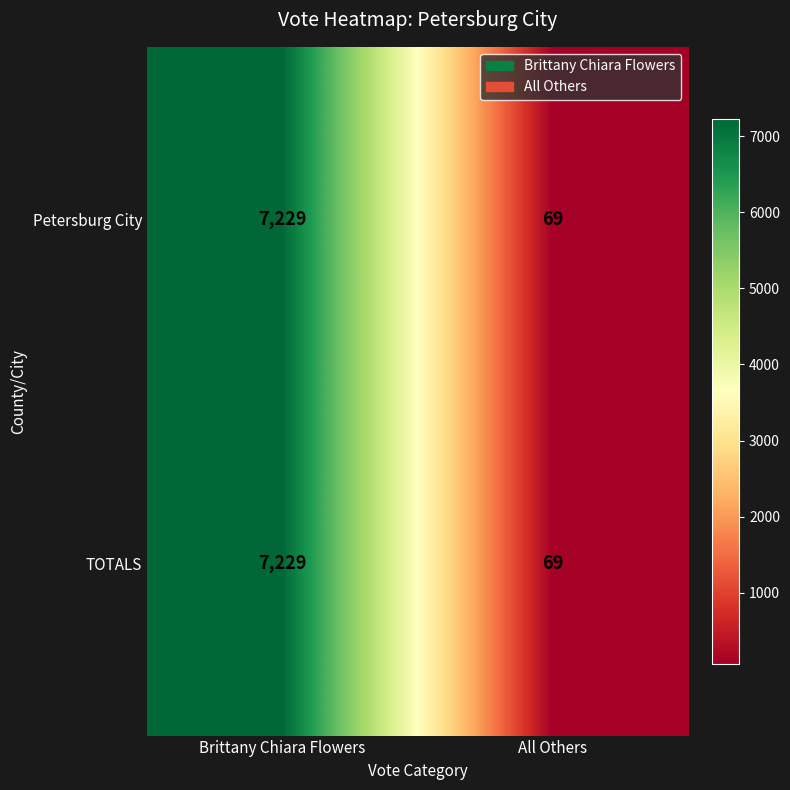

At which label does TOTALS reach its minimum?

All Others